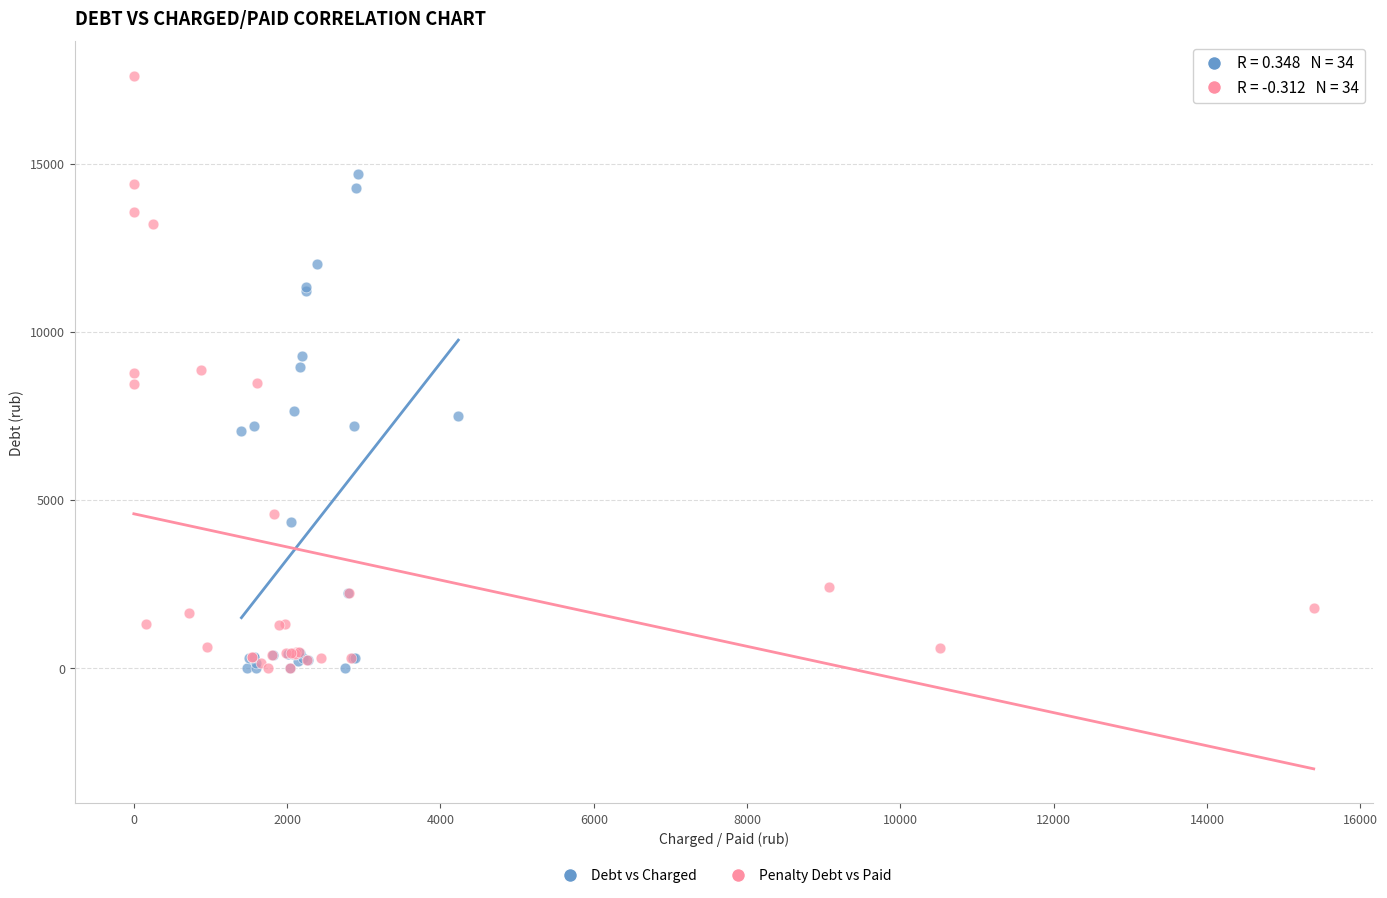

Which series has the largest Y range (max minus min)?

Penalty Debt vs Paid